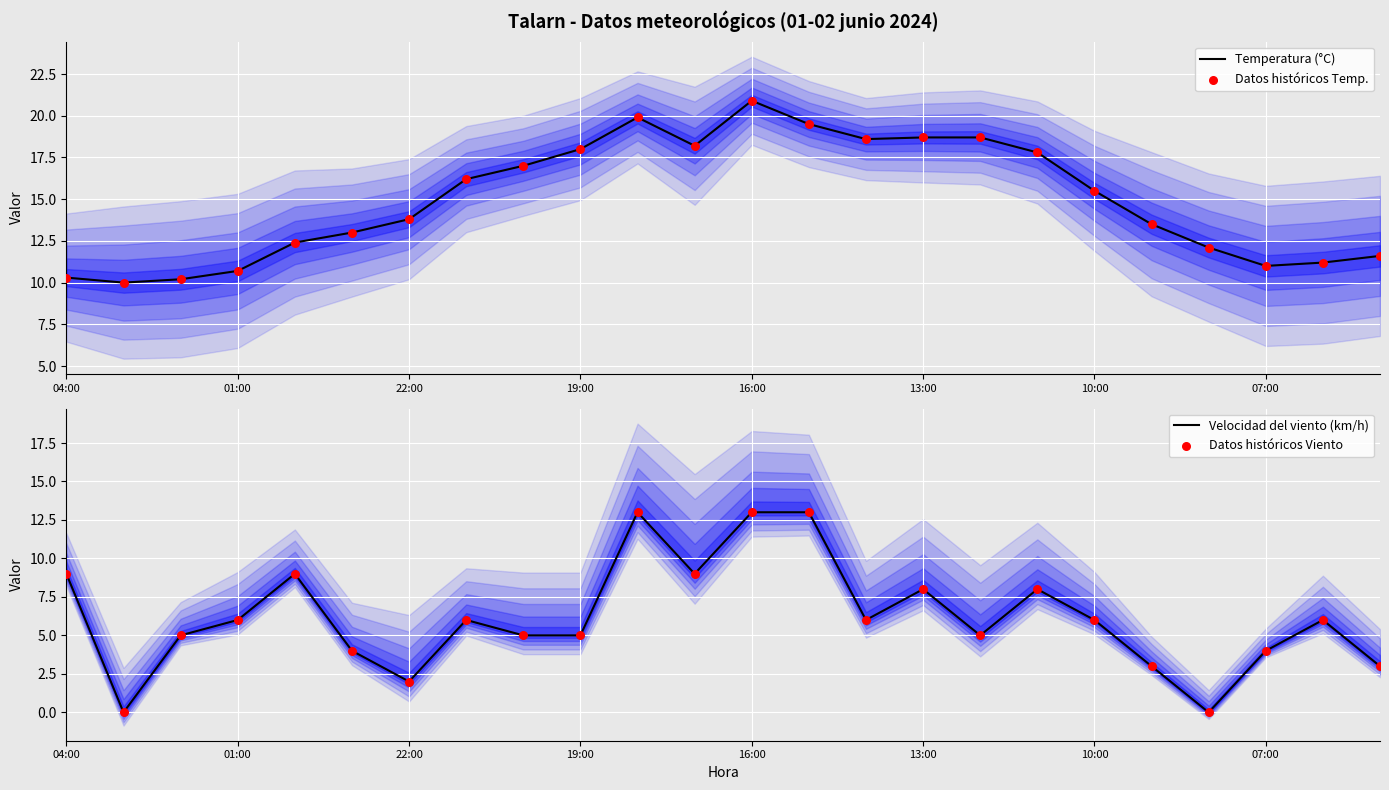

At which label does Temperatura (°C) reach its peak?

16:00